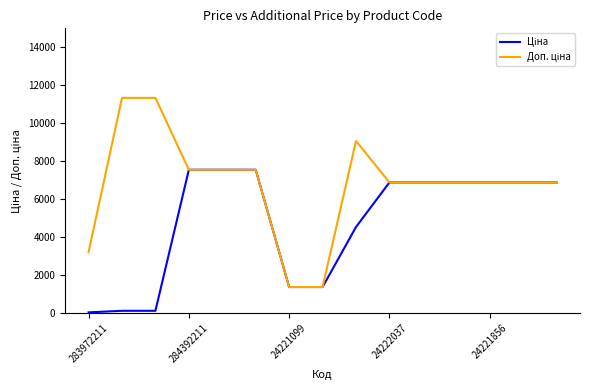

What is the greatest value displayed?

11334.0